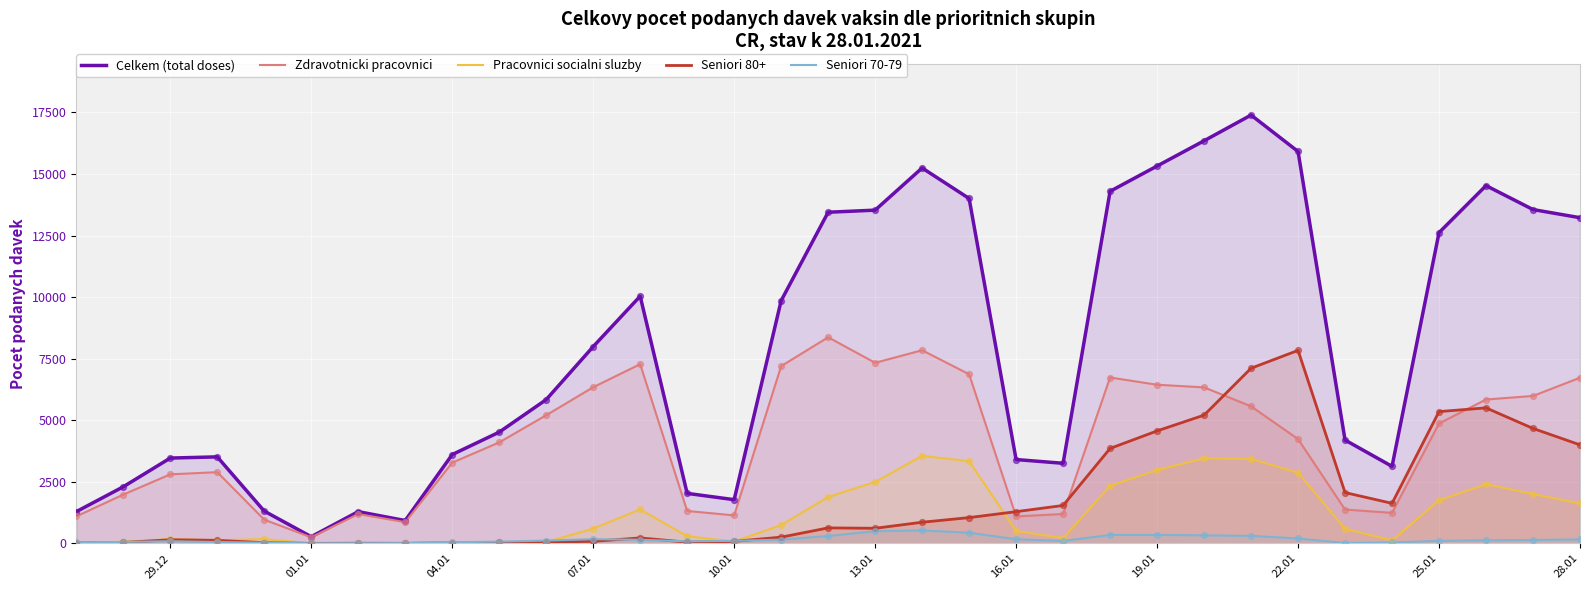

Which series reaches the minimum Y coordinate?

Pracovnici socialni sluzby